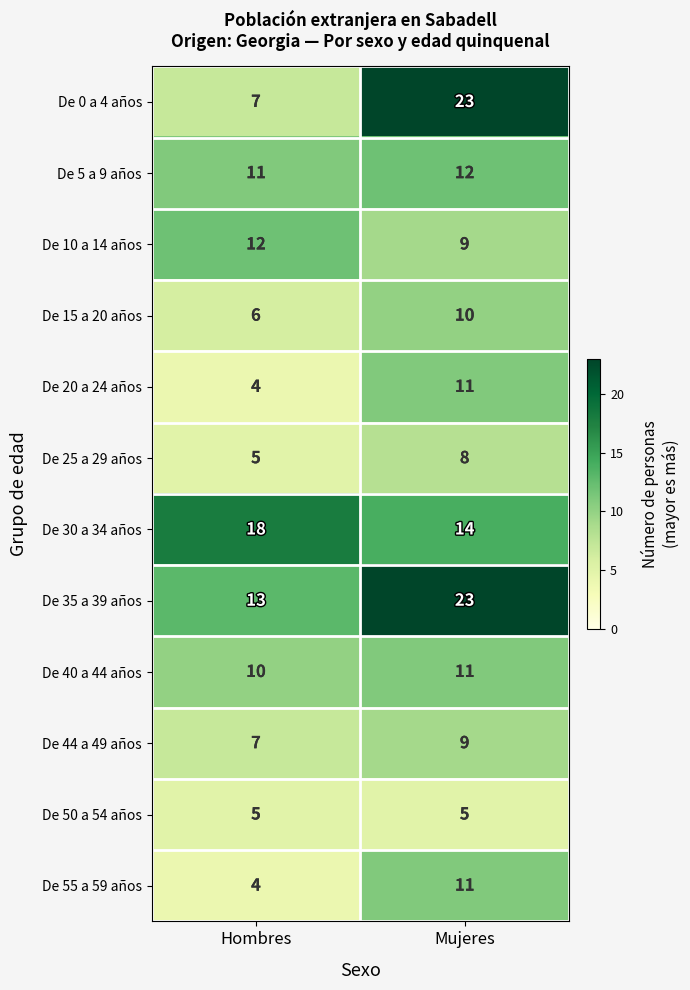

Rank the categories by De 10 a 14 años value from highest to lowest.

Hombres, Mujeres